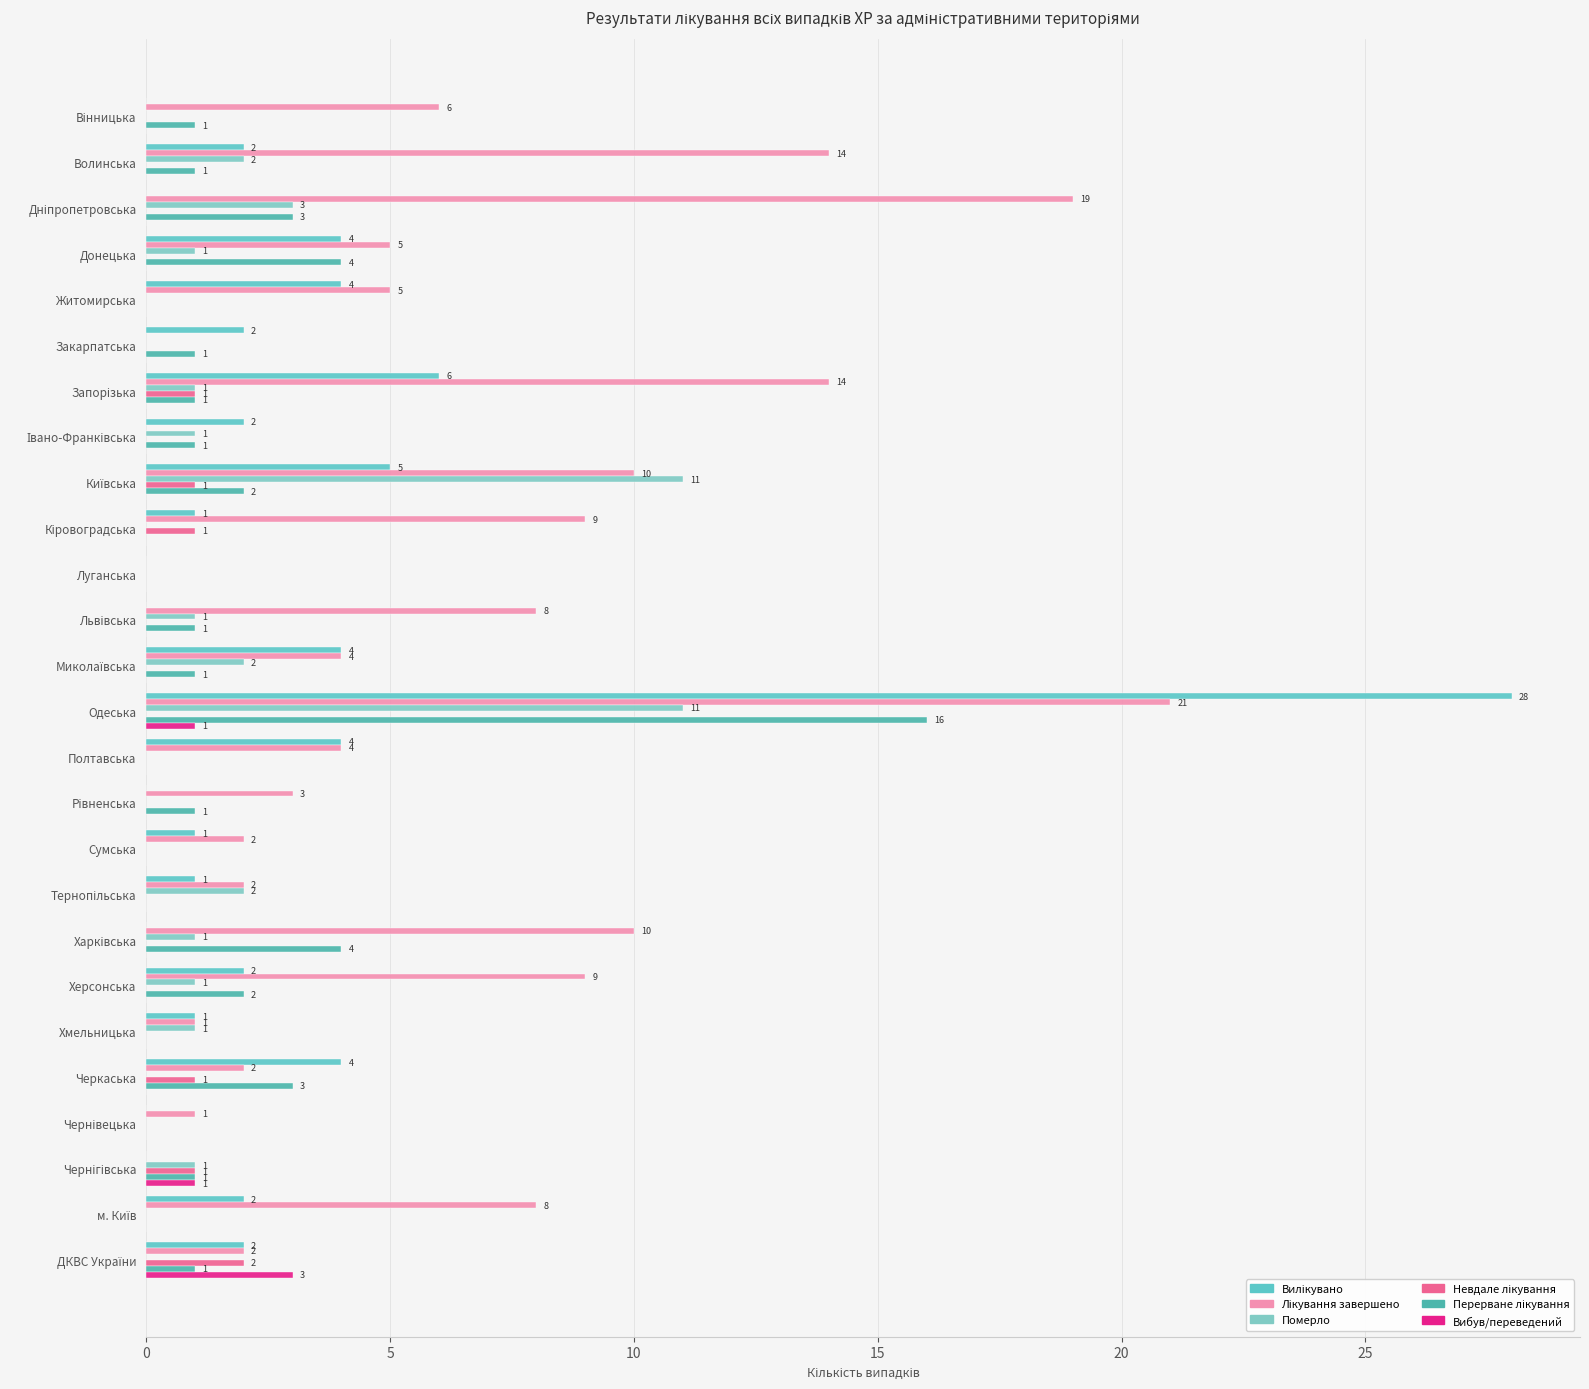

What is the label of the 15th bar from the right?

11